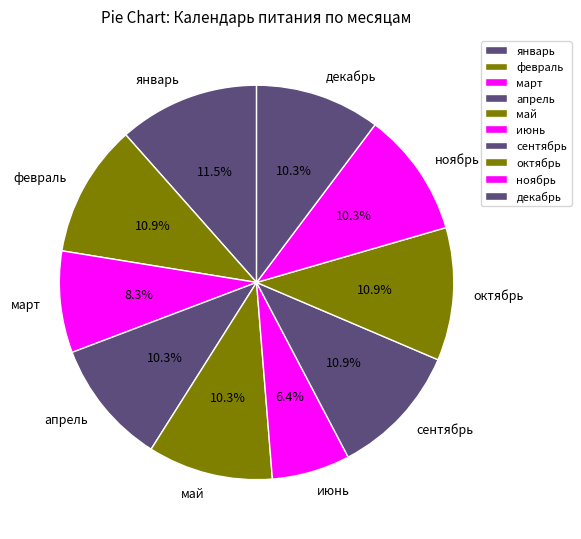

What is the largest slice in the pie chart?

январь